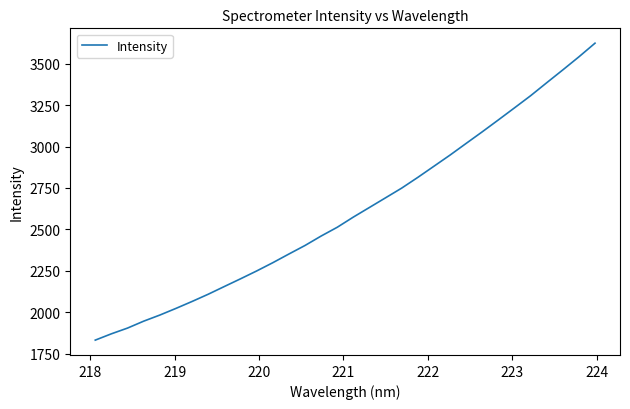

What is the minimum value shown in the chart?

1831.0